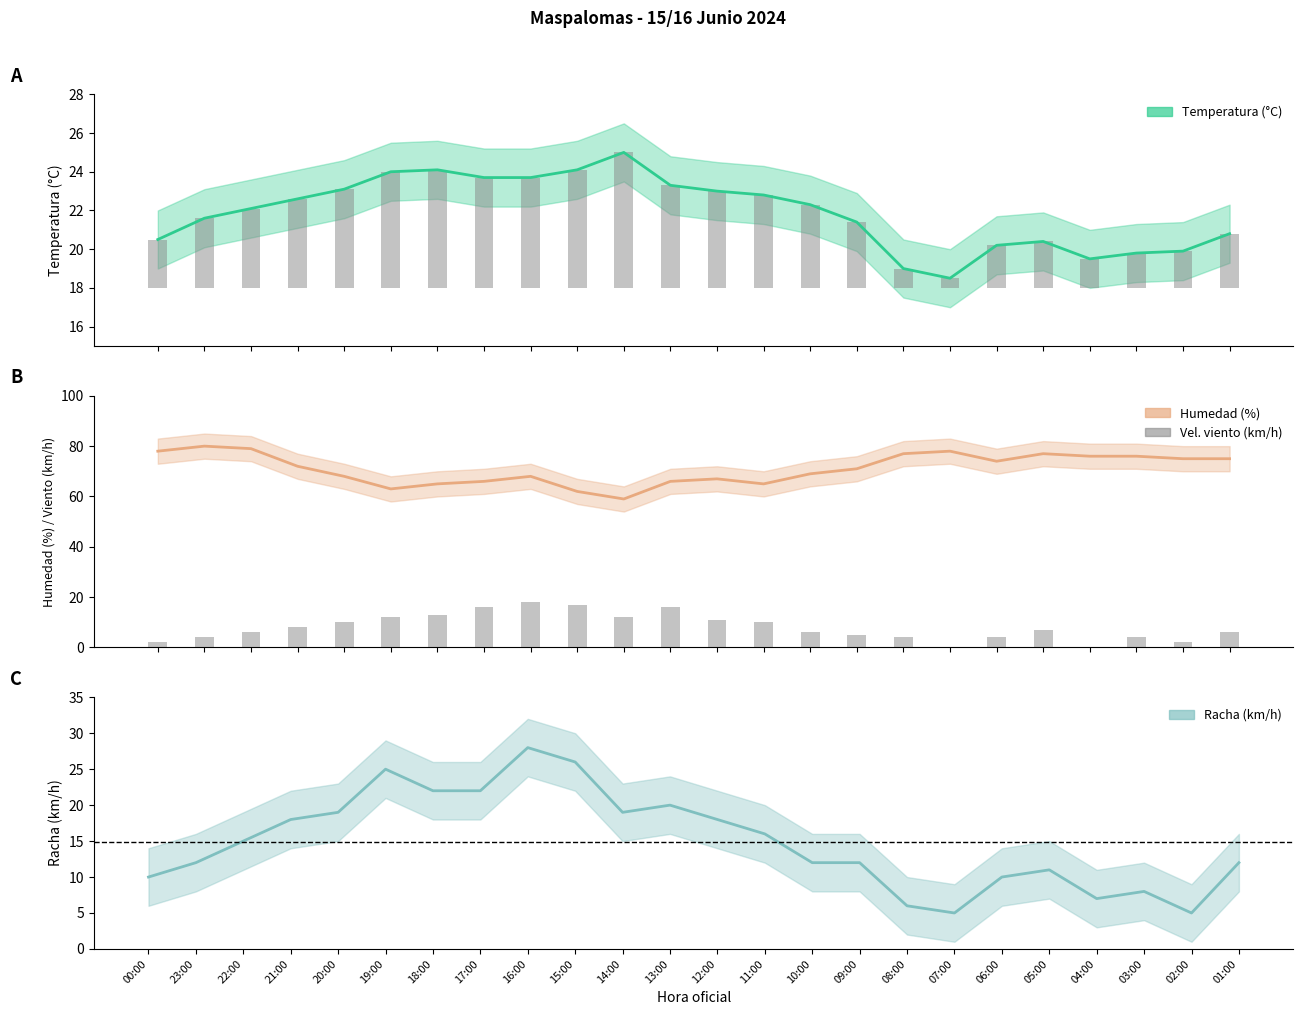

What is the value of the 19th bar from the left?

4